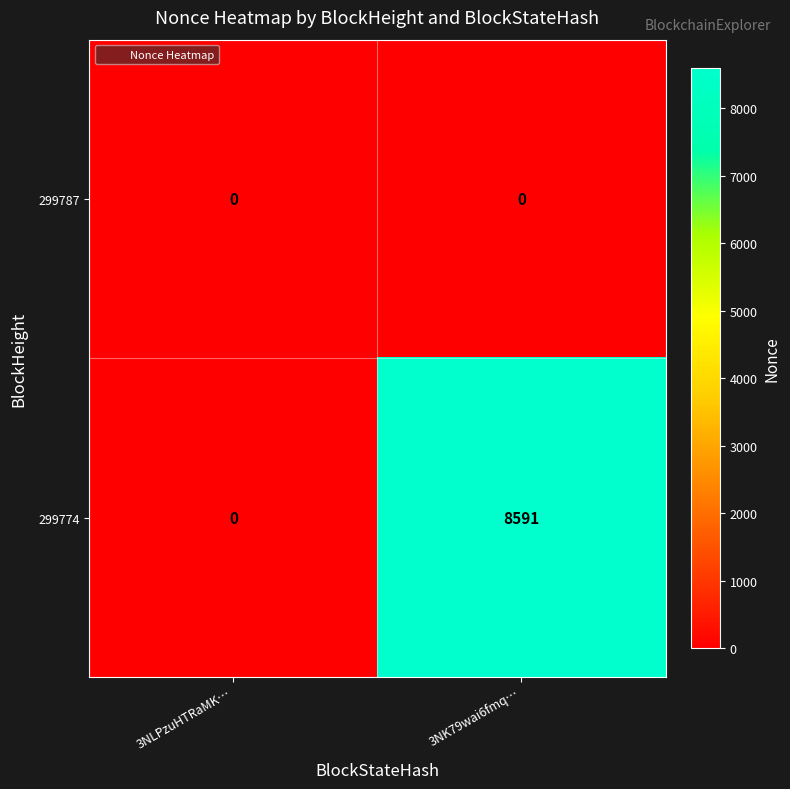

Reading left to right, transcribe all the data shown in this chart.

299787: 3NLPzuHTRaMK…=0	3NK79wai6fmq…=0
299774: 3NLPzuHTRaMK…=0	3NK79wai6fmq…=8591